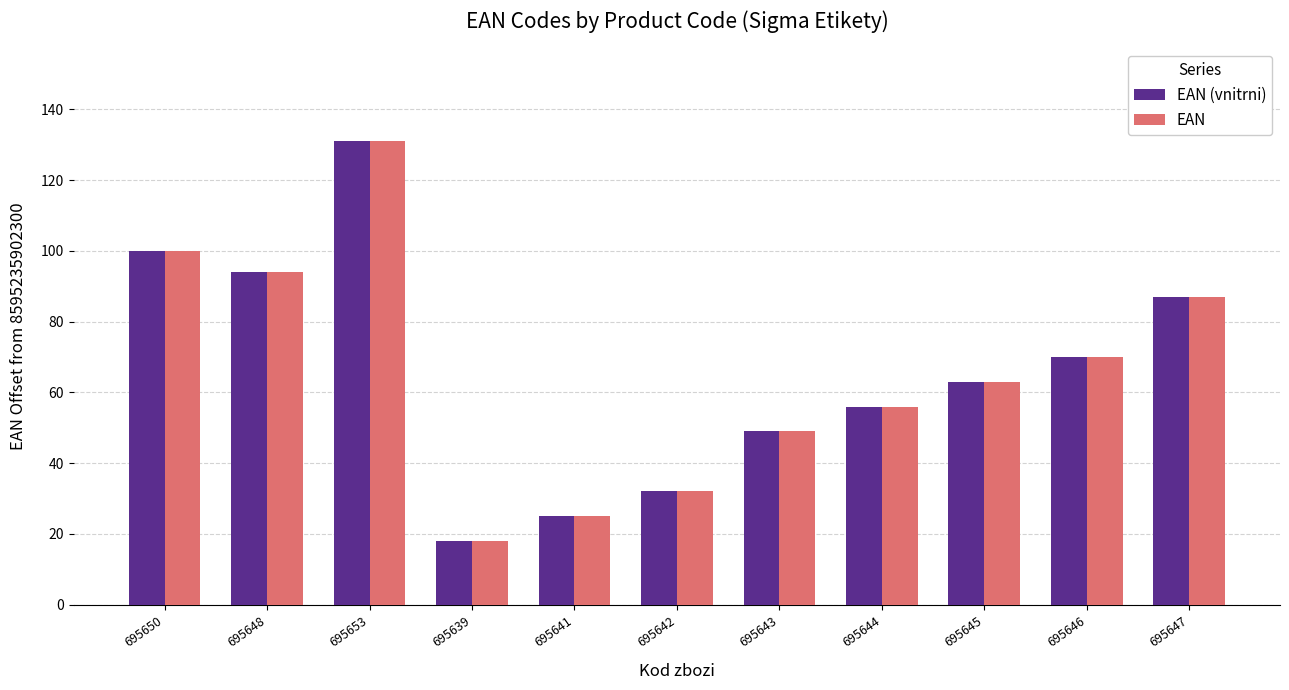

Reading left to right, what are all the values shown in this chart?

EAN (vnitrni): 100	94	131	18	25	32	49	56	63	70	87
EAN: 100	94	131	18	25	32	49	56	63	70	87